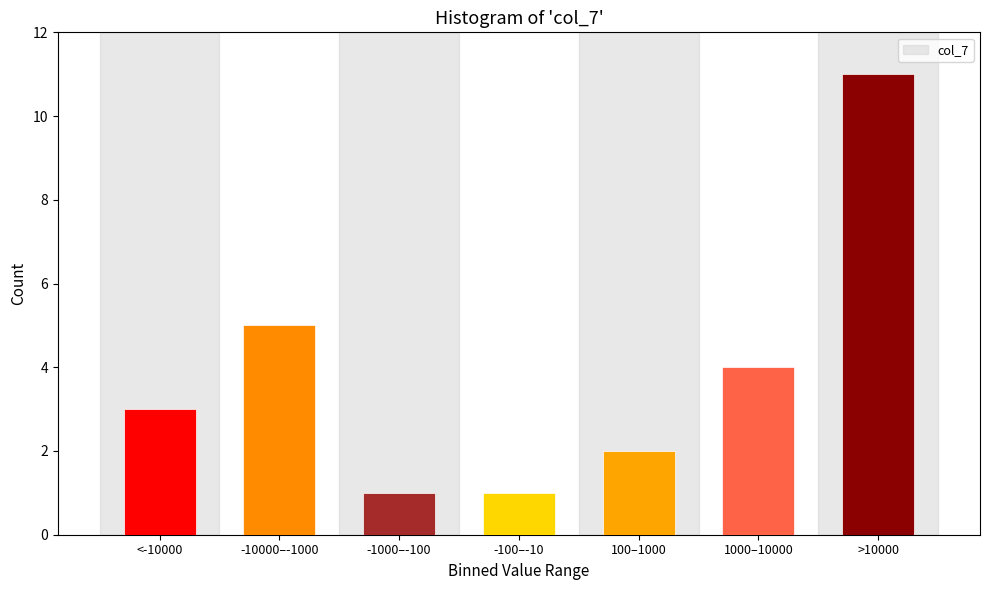

Reading right to left, what are all the values shown in this chart?

>10000=11	1000–10000=4	100–1000=2	-100–-10=1	-1000–-100=1	-10000–-1000=5	<-10000=3